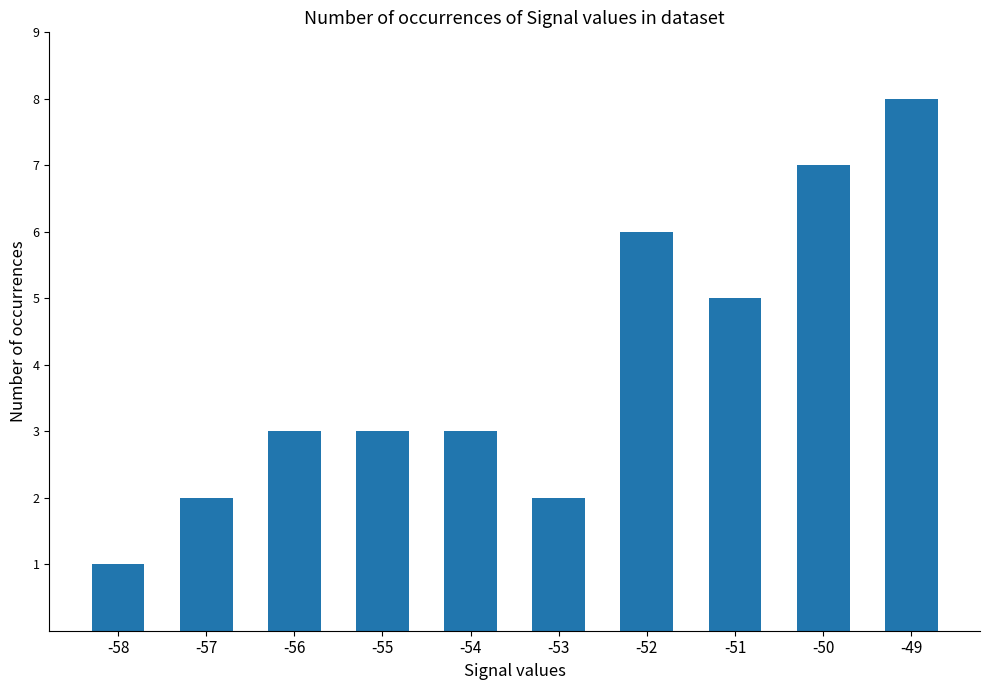

Count the number of categories in the chart.

10